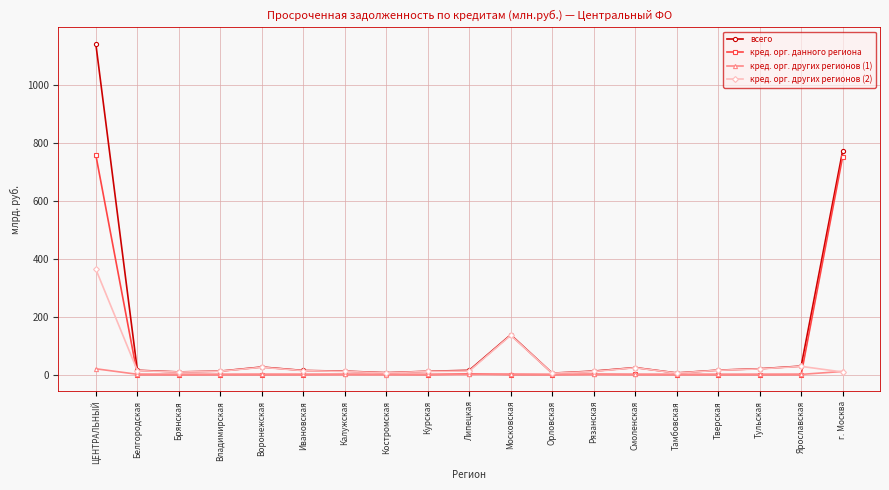

Is it true that кред. орг. данного региона equals 753.0 at г. Москва?

True